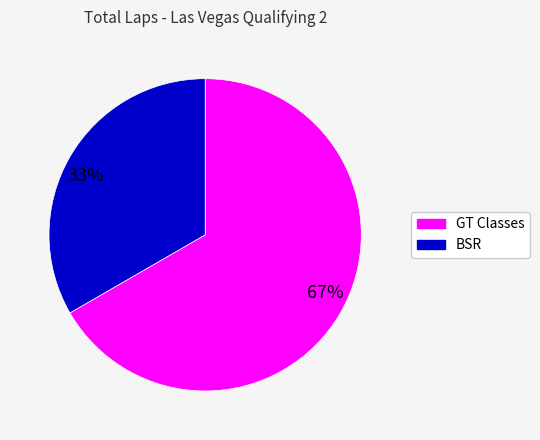

Combined, do 33% and 67% account for over 50%?

Yes